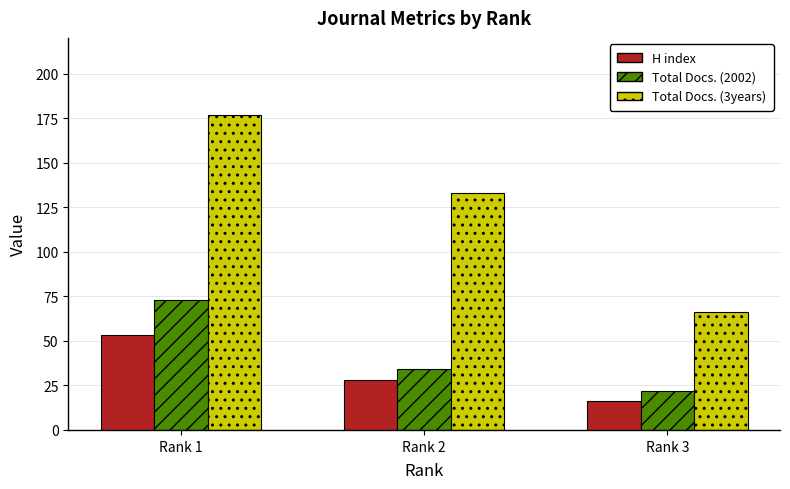

How many values in the Total Docs. (3years) series are below 133?

1